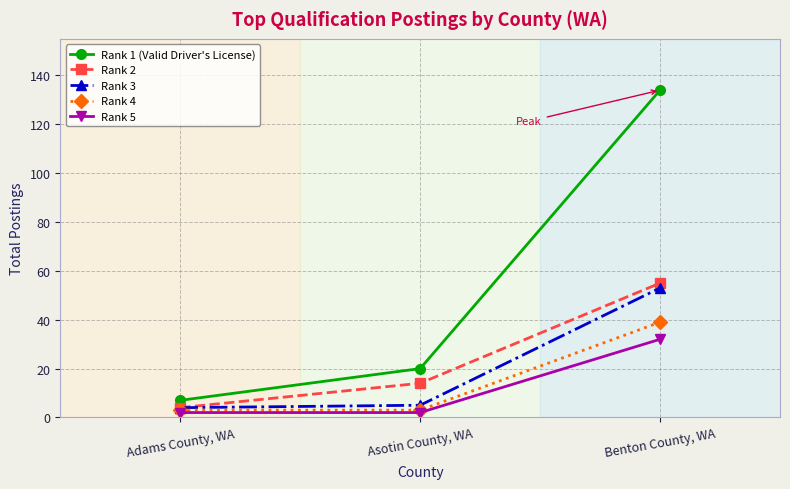

What is the spread (max minus min) of values at Benton County, WA?

102